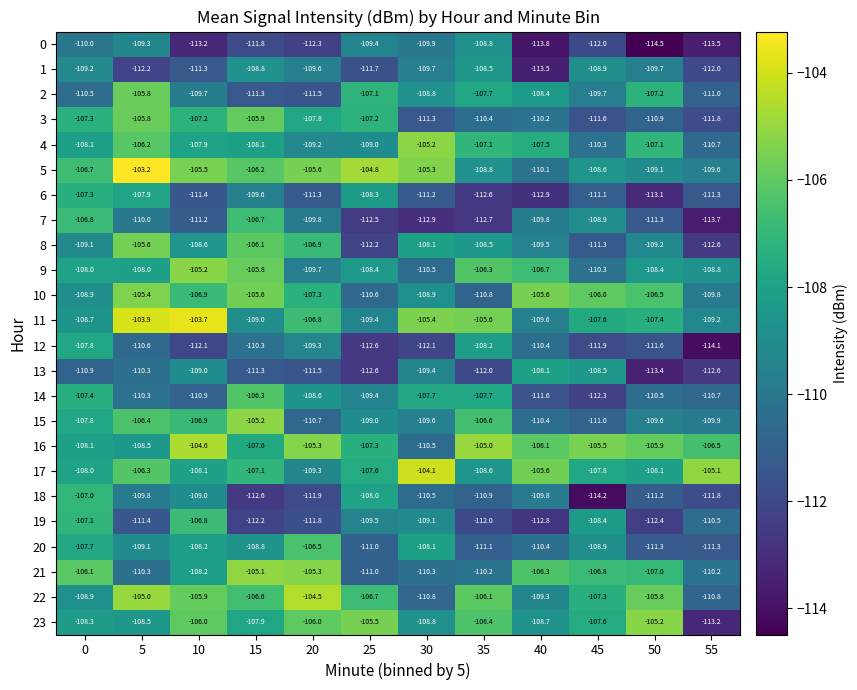

Between 10 and 45, which series saw the biggest shift?

18